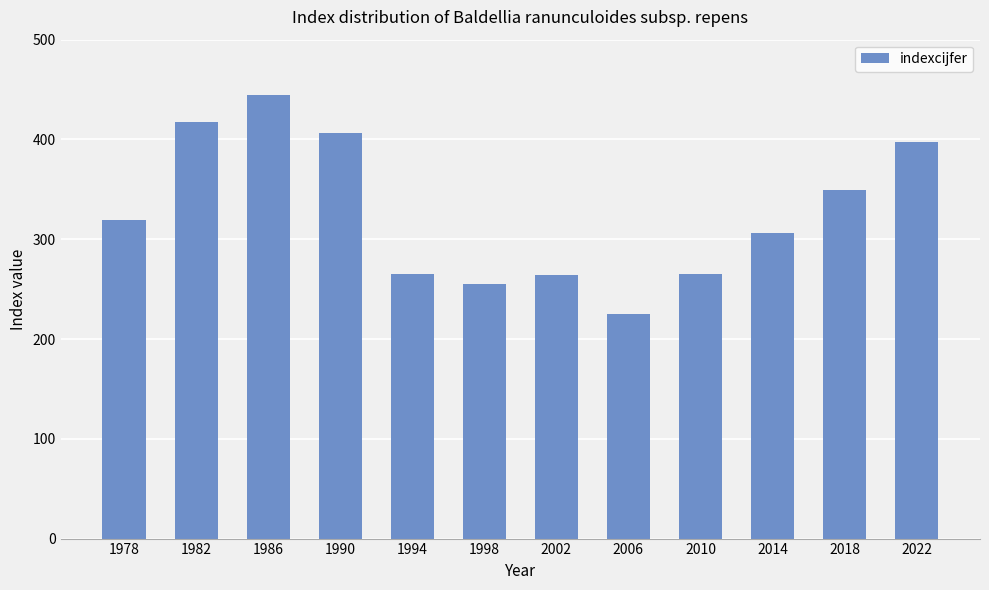

What is the difference between the maximum and minimum values?

220